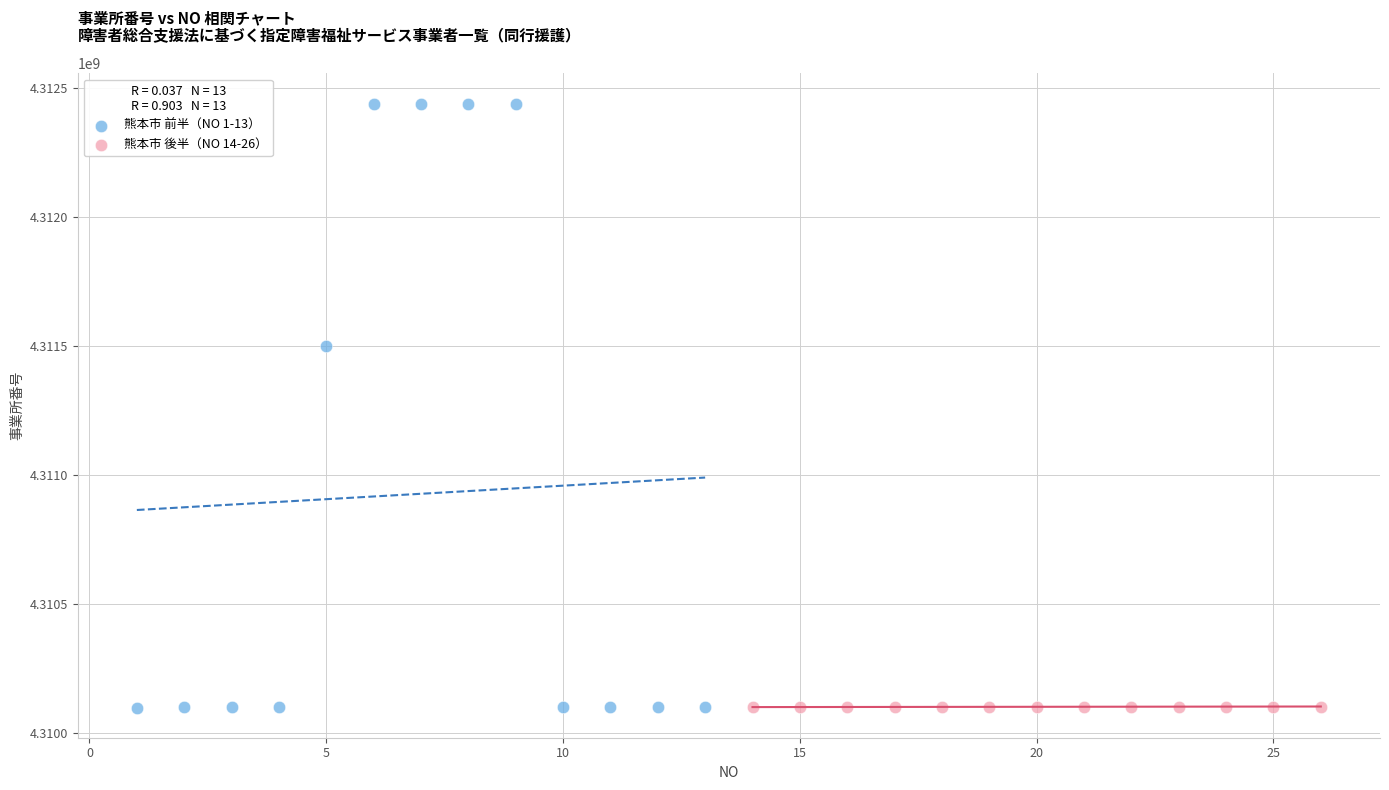

Which series contains the highest Y value?

熊本市 前半（NO 1-13）